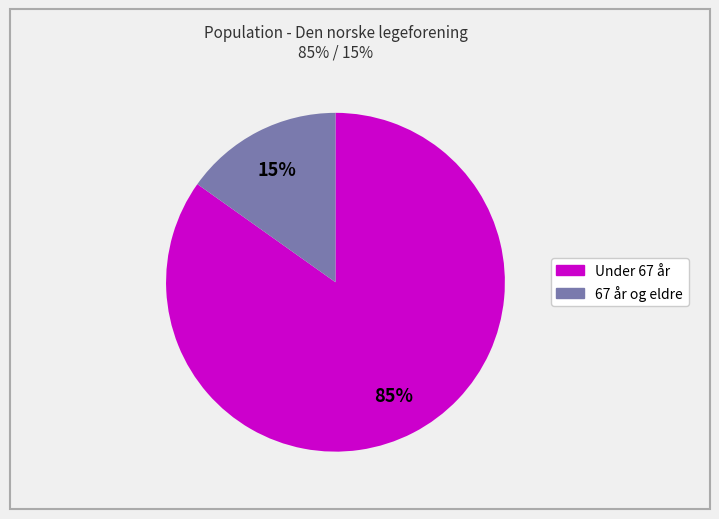

How many segments does this pie chart have?

2